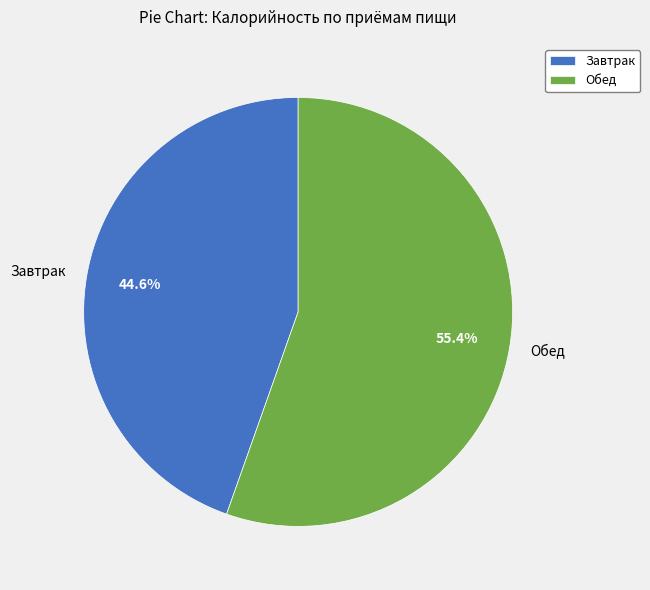

To the nearest percent, what percentage of the pie is Завтрак?

45%